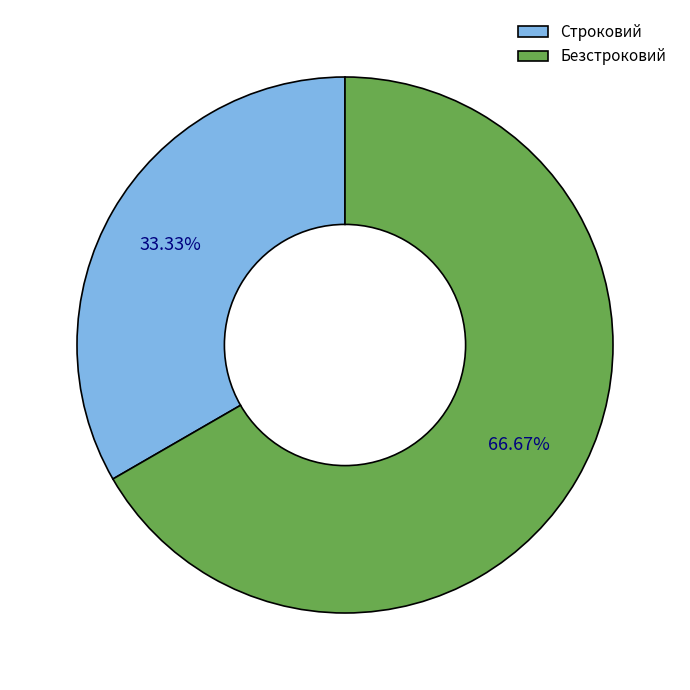

What percentage is NOT represented by Безстроковий?

33.3%